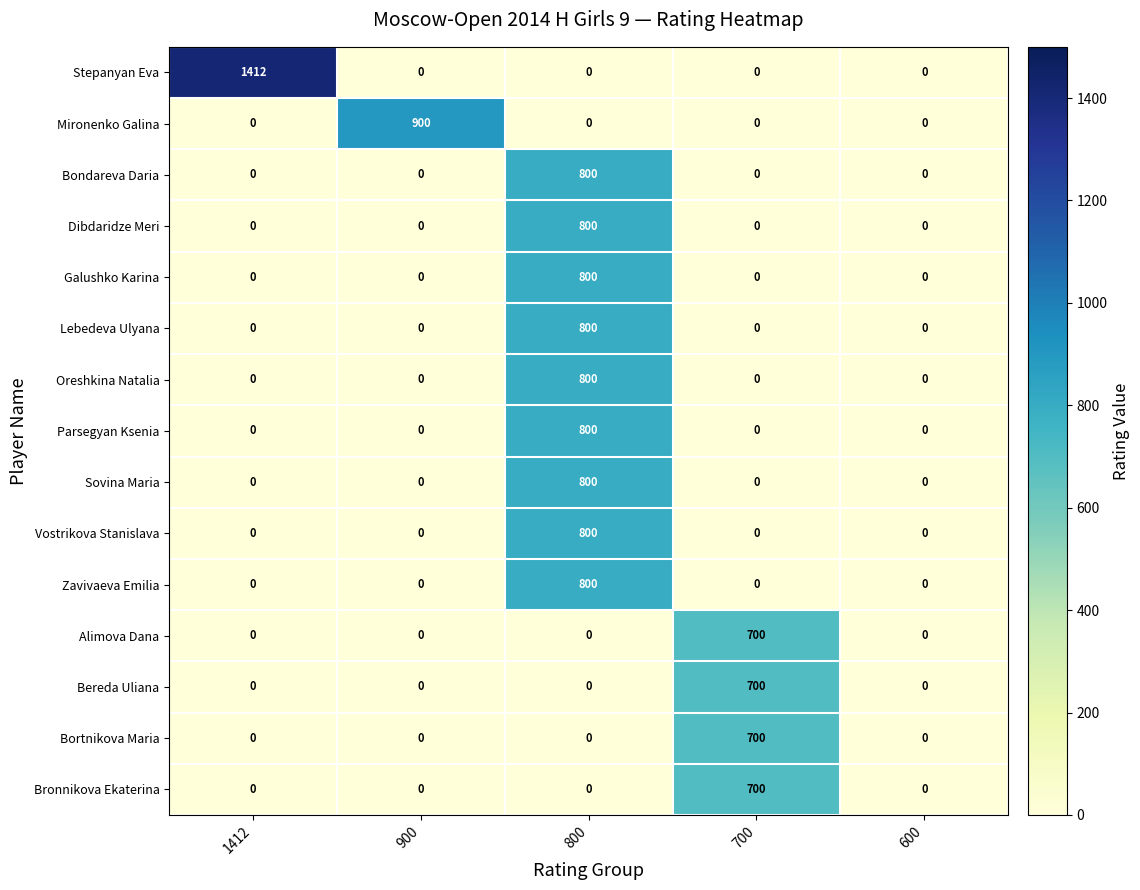

Is it true that Bronnikova Ekaterina equals 317 at 700?

False